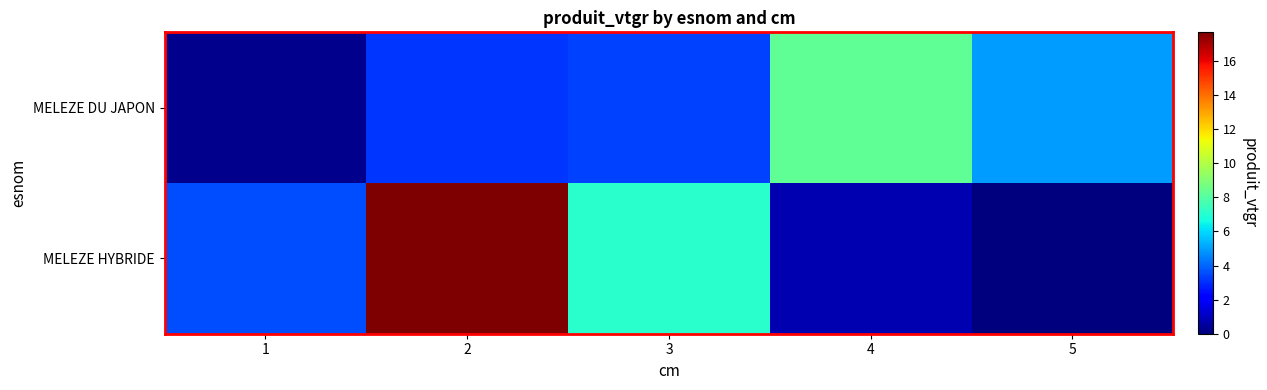

What is the maximum value shown in the chart?

17.7